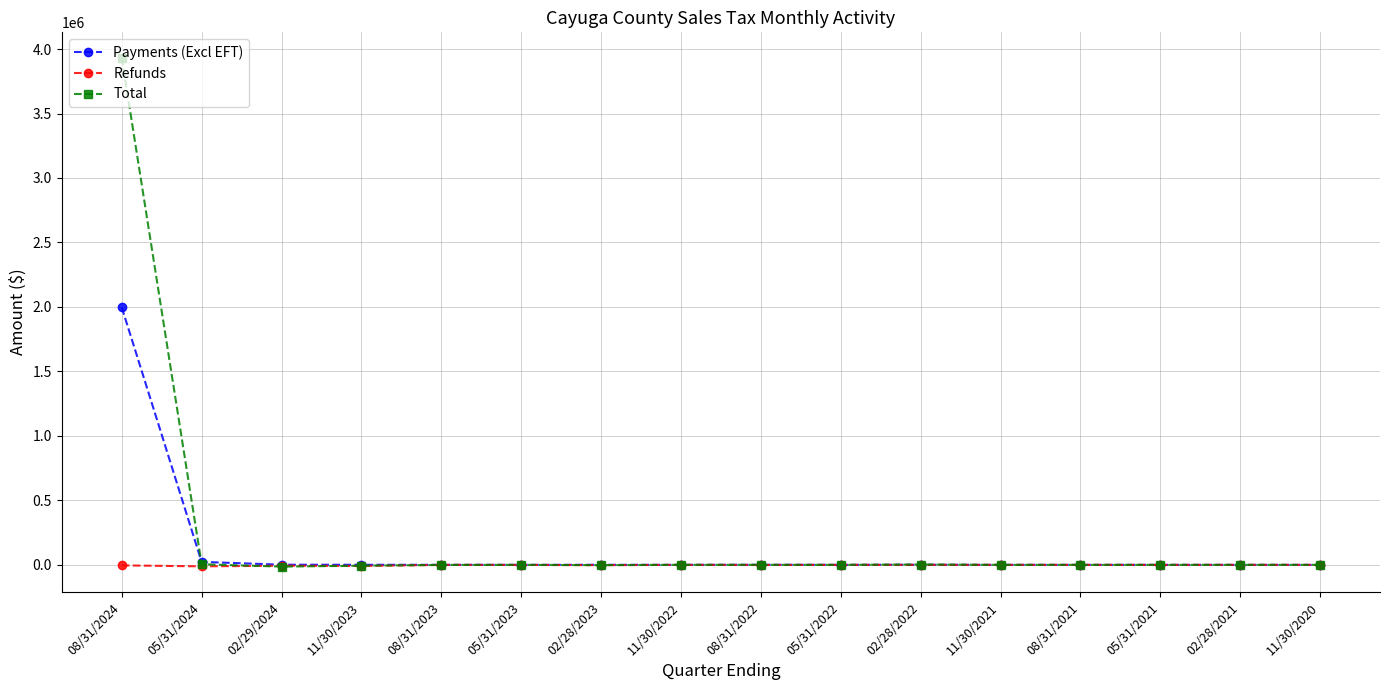

True or false: Refunds has a value of -27.5 at 05/31/2022.

True